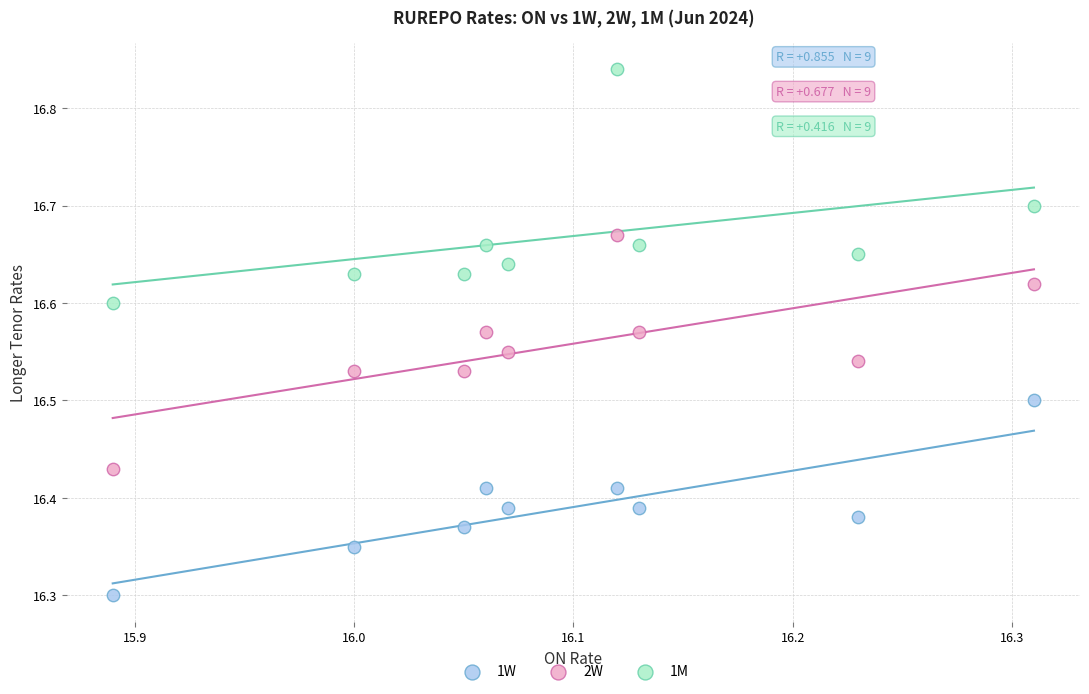

In the 1W series, what Y value is closest to 16?

16.3